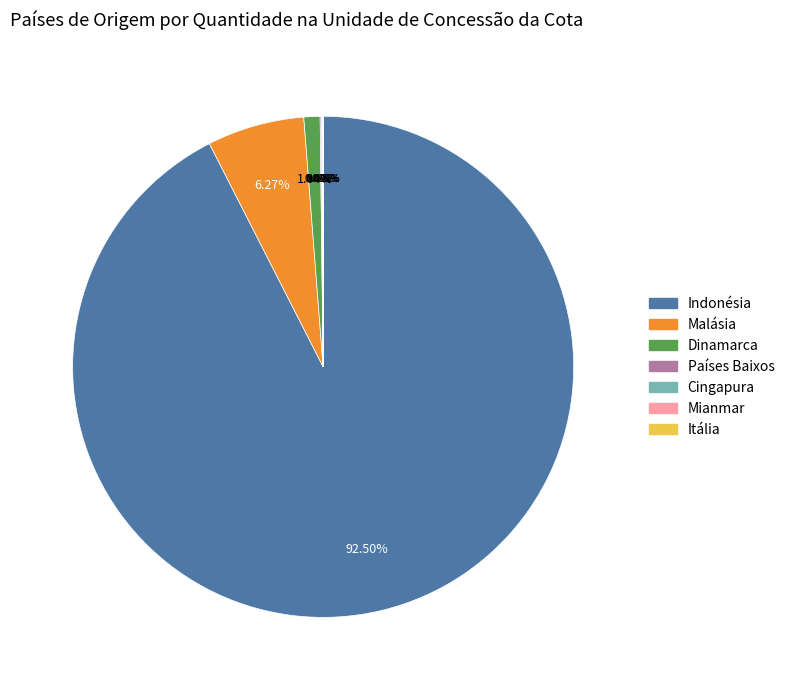

Combined, do Malásia and Indonésia account for over 50%?

Yes